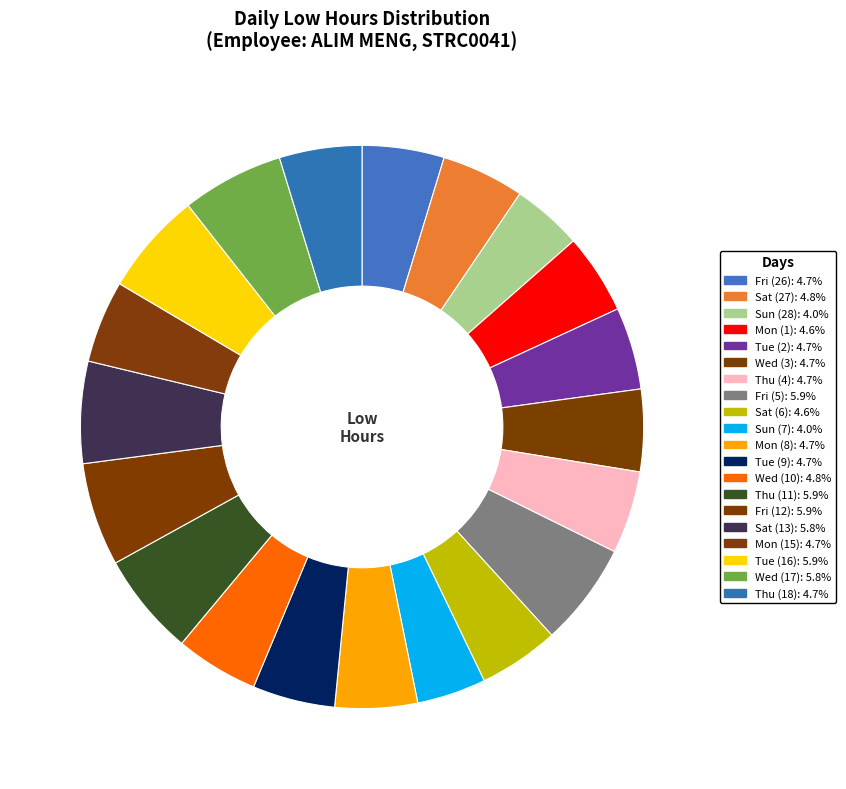

Is the sum of Fri (5) and Thu (4) greater than half?

No